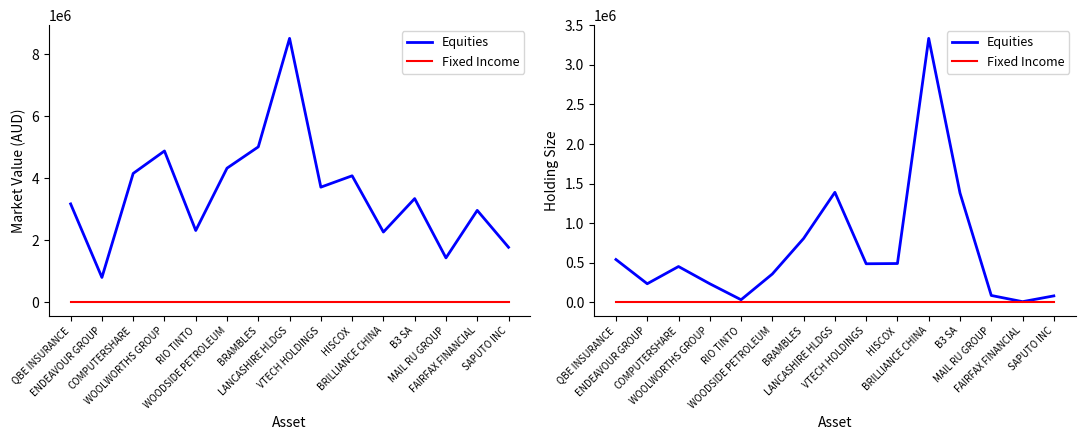

What are all the series names shown in the legend?

Equities, Fixed Income